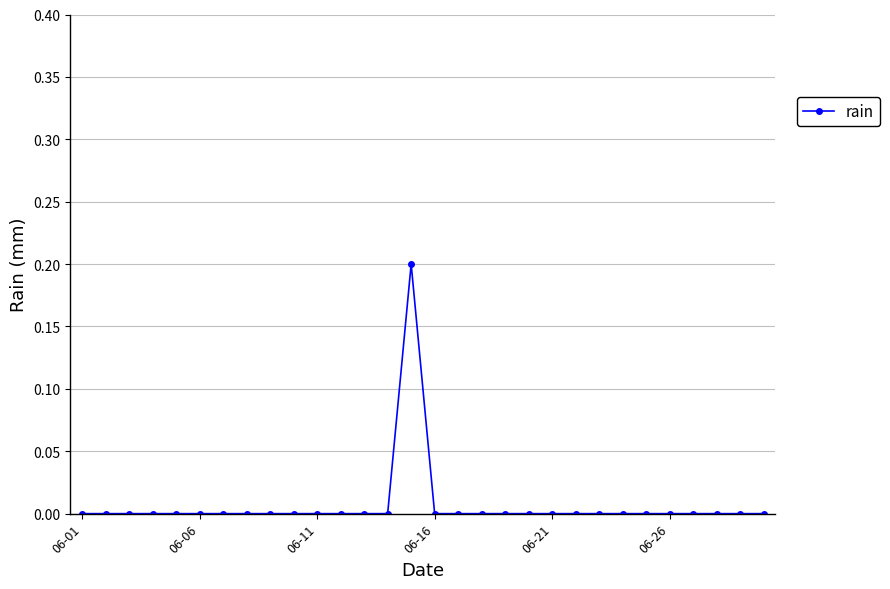

Reading right to left, what are all the values shown in this chart?

0.0	0.0	0.0	0.0	0.0	0.0	0.0	0.0	0.0	0.0	0.0	0.0	0.0	0.0	0.0	0.2	0.0	0.0	0.0	0.0	0.0	0.0	0.0	0.0	0.0	0.0	0.0	0.0	0.0	0.0